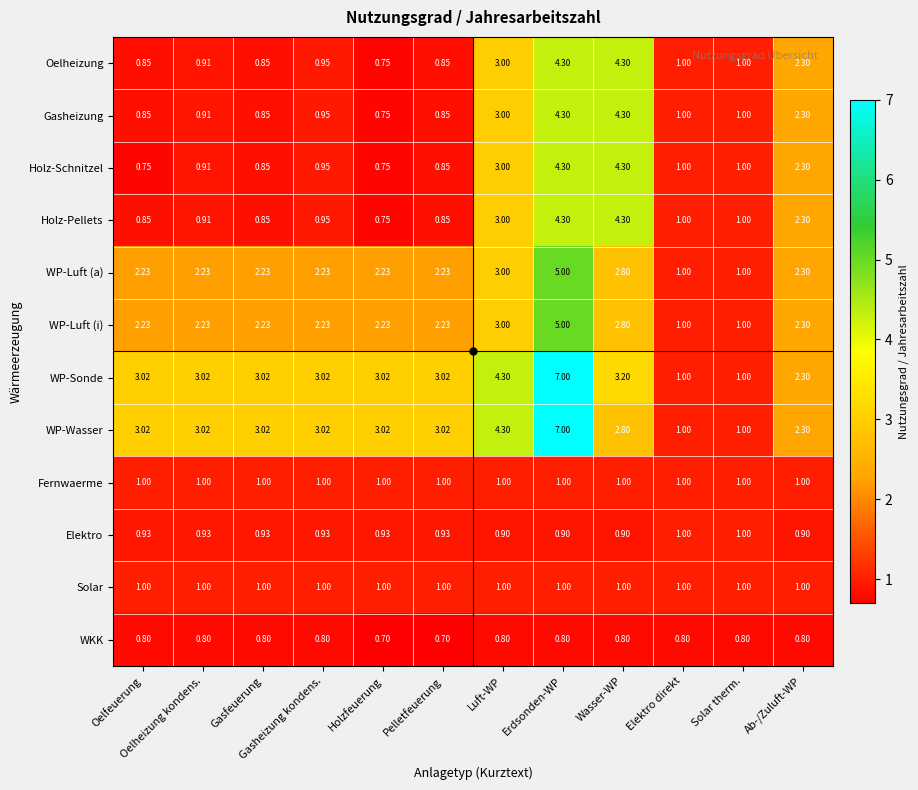

Which label corresponds to the largest value in the chart?

Erdsonden-WP